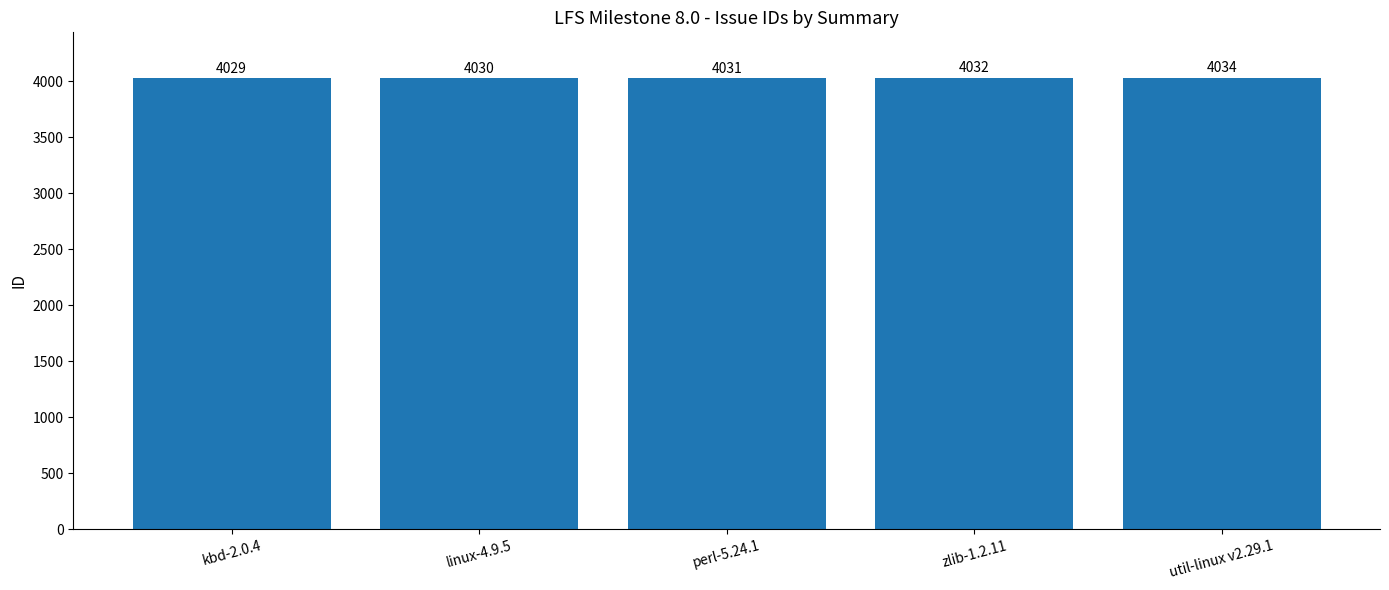

What is the approximate value at perl-5.24.1?

4031